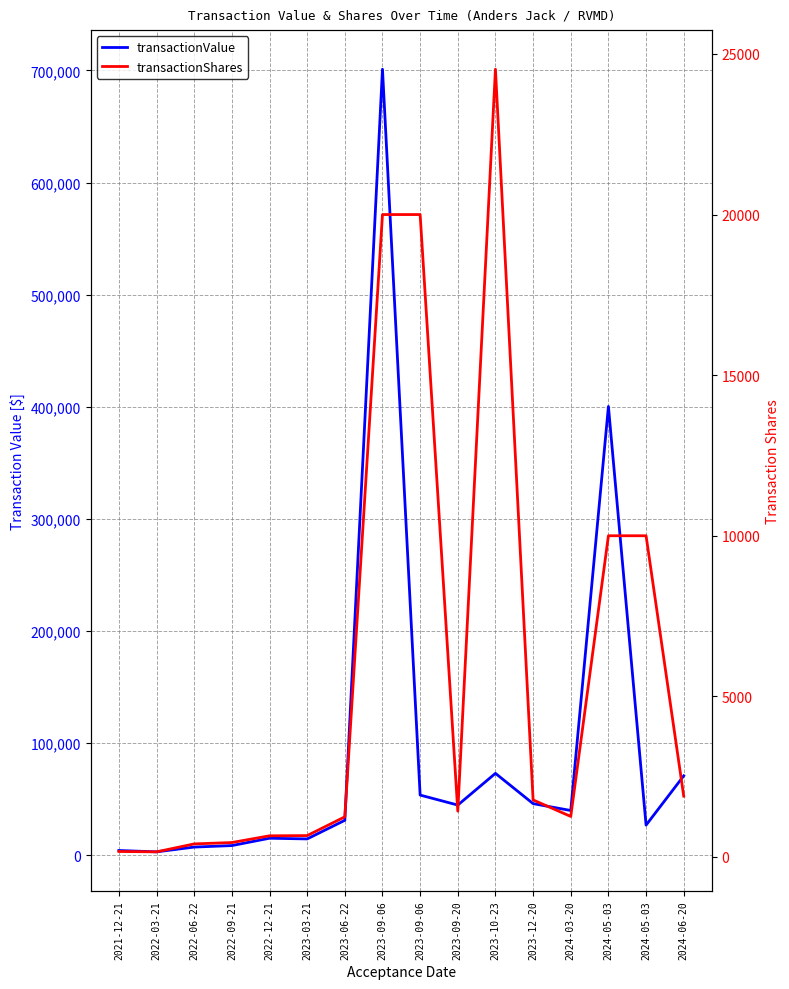

What is the difference between the maximum and minimum values in the transactionShares series?

24365